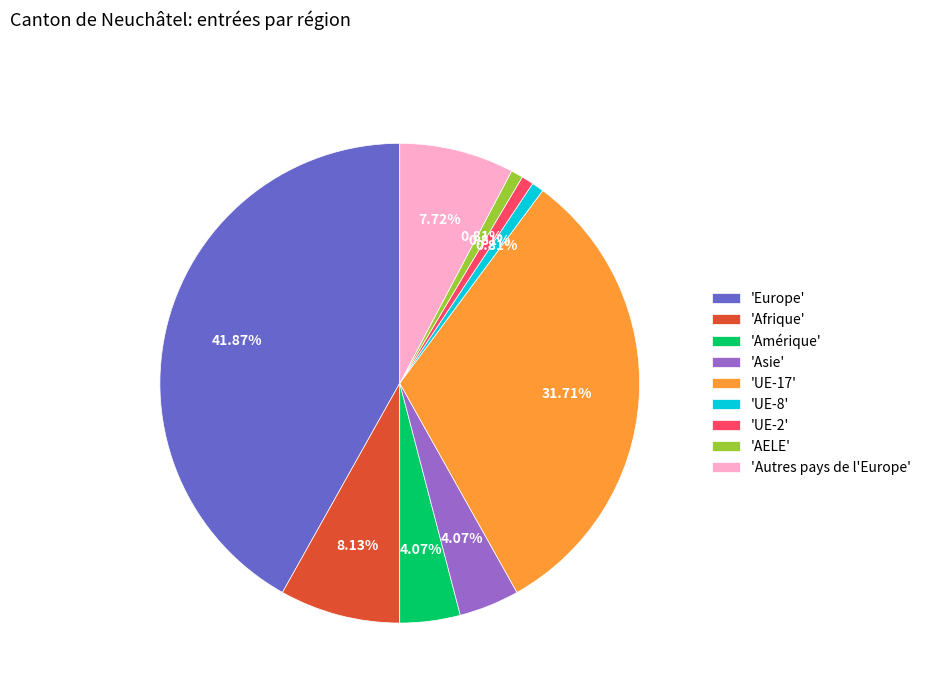

What is the largest slice in the pie chart?

'Europe'